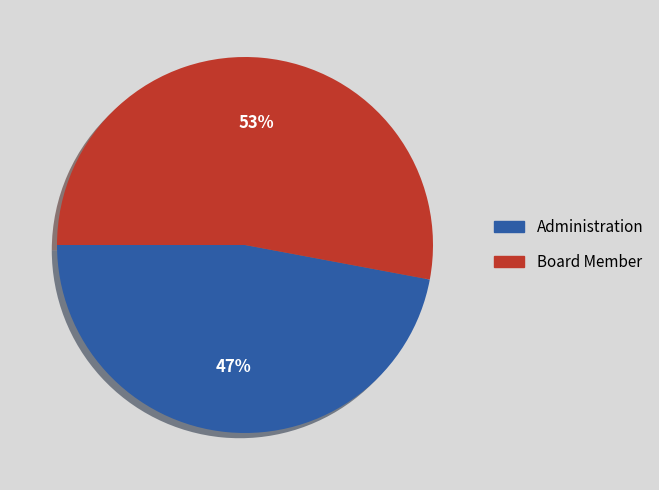

The Board Member slice represents 39% of the pie. True or false?

False